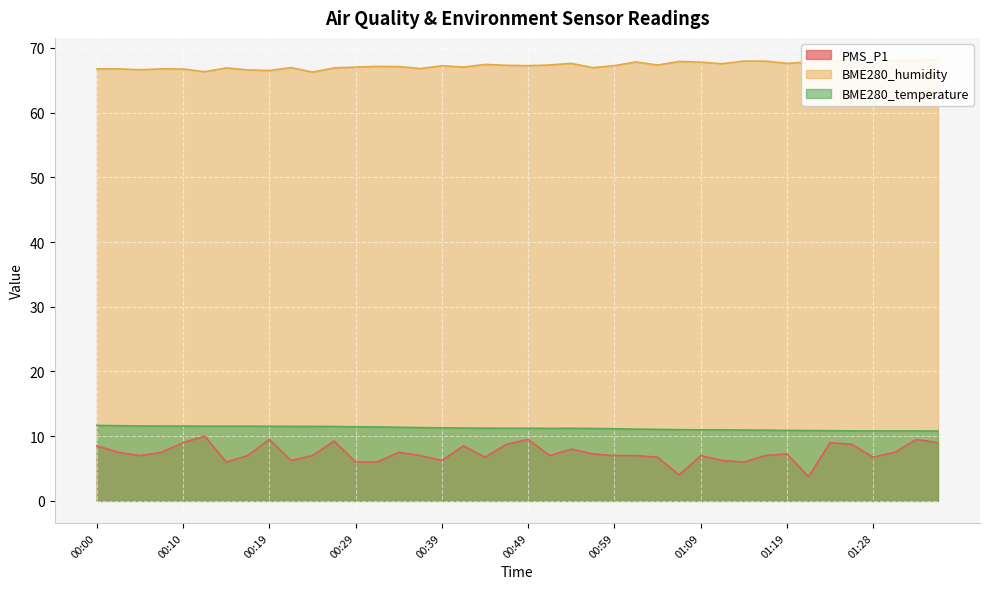

Read the BME280_temperature value at 01:19.

10.9